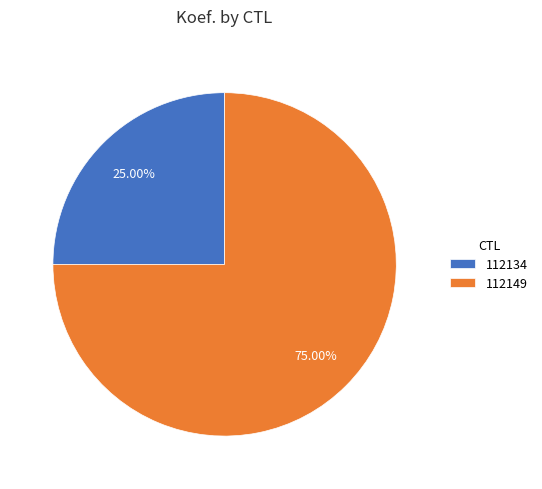

What percentage is the 112149 slice, to the nearest percent?

75%